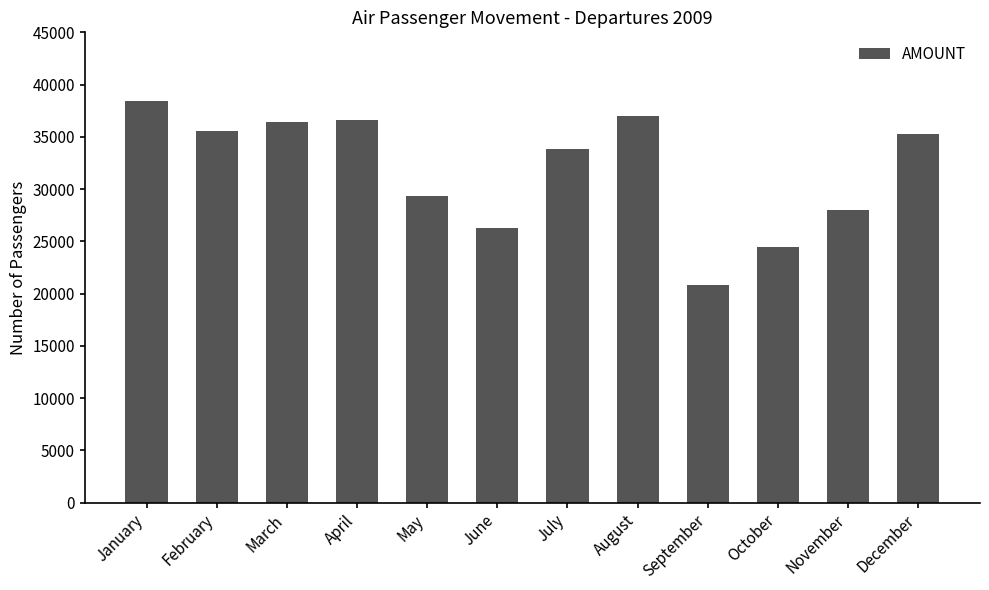

What is the difference between the second highest and minimum values?

16171